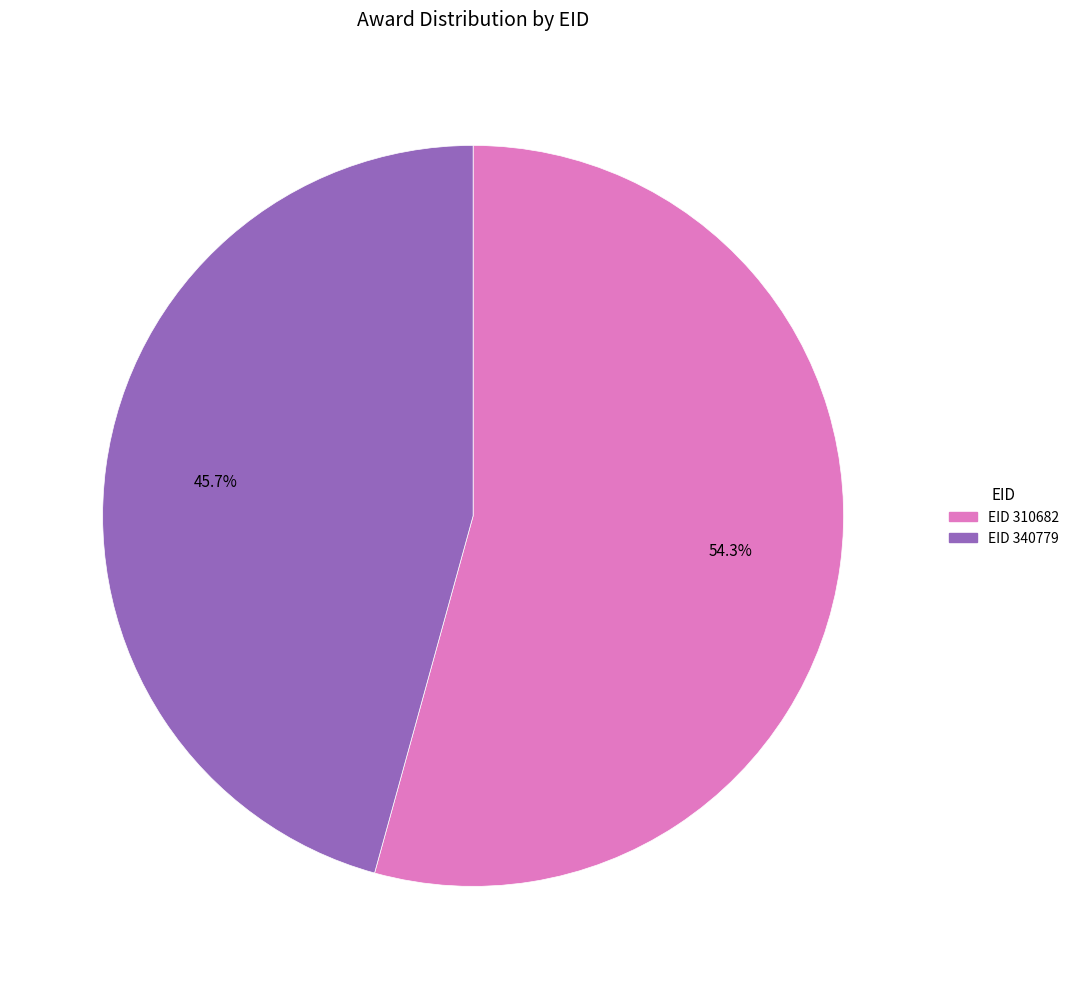

How many segments does this pie chart have?

2